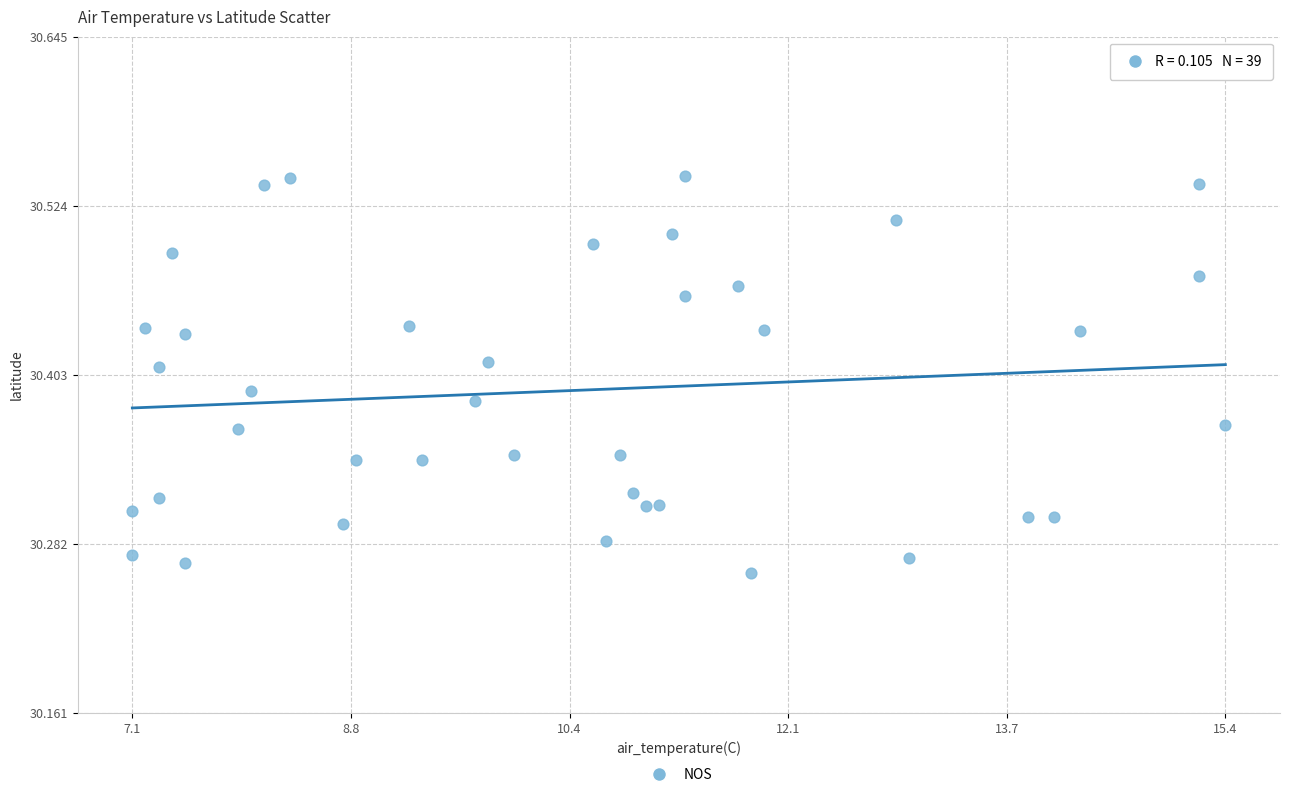

What is the range of Y values (max minus min)?

0.3